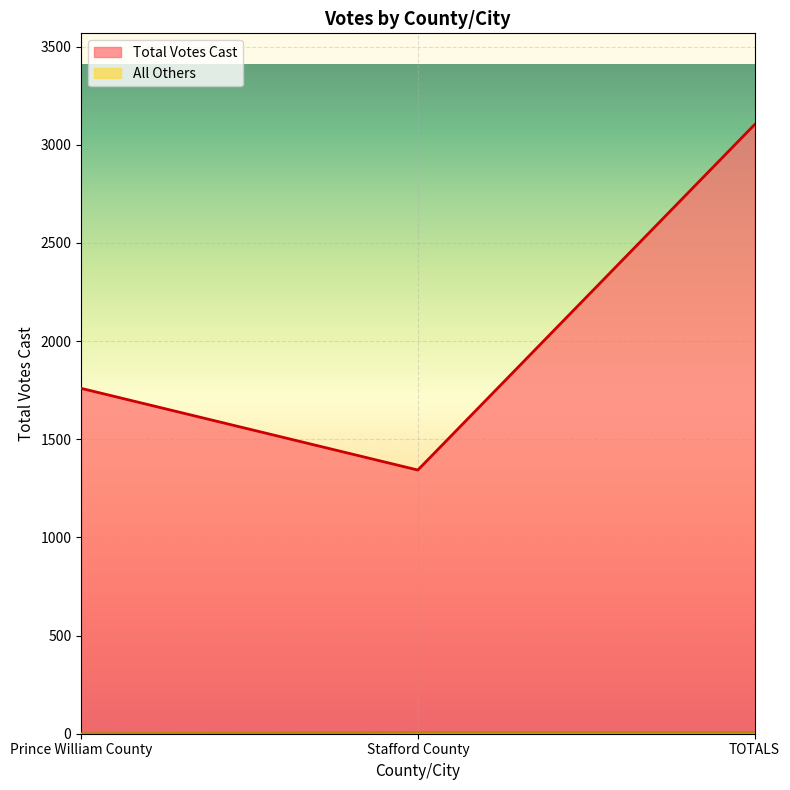

Does the chart display data point markers on the line(s)?

No